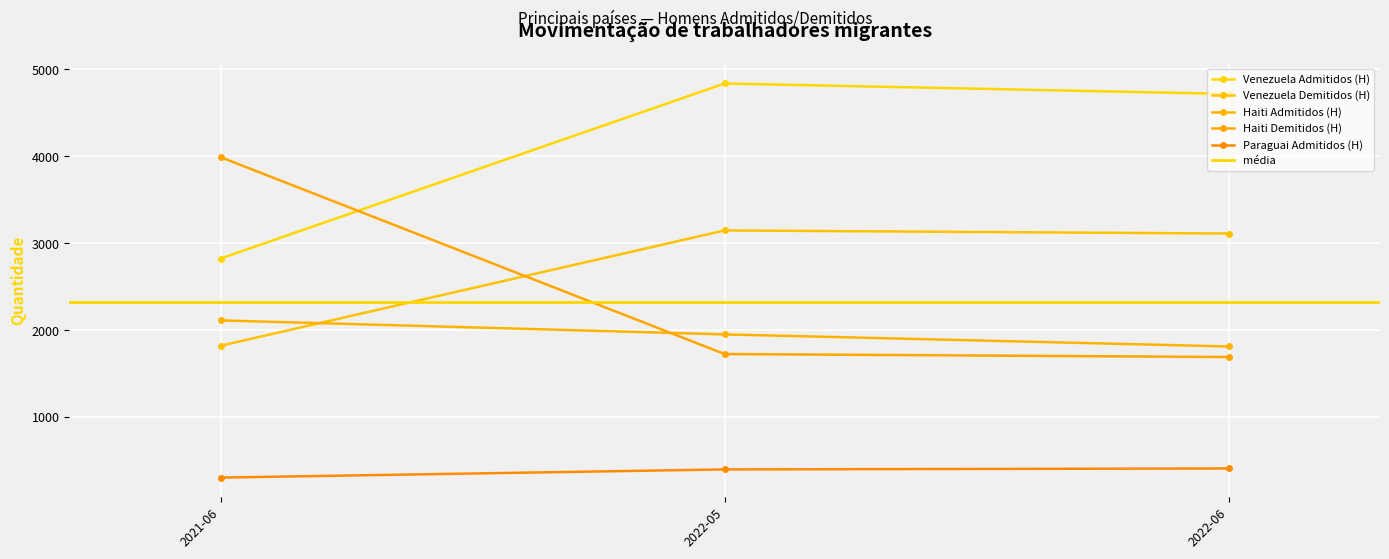

Which series has the widest spread of values?

Haiti Demitidos (H)